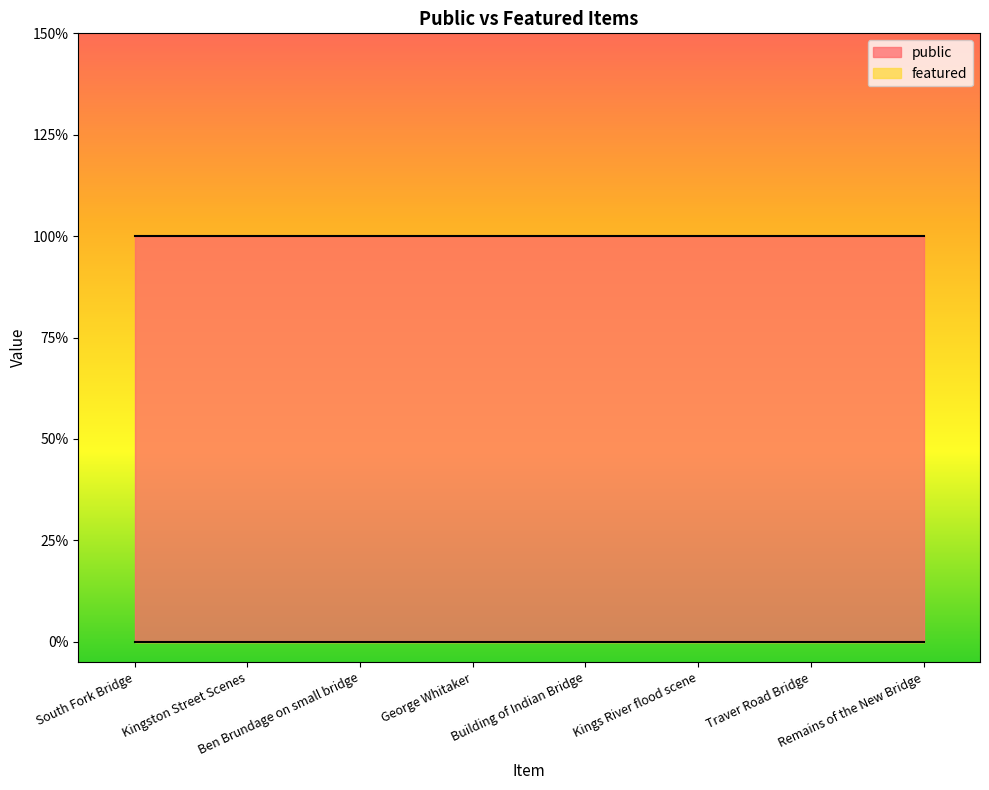

At how many categories does at least one series exceed 0?

8